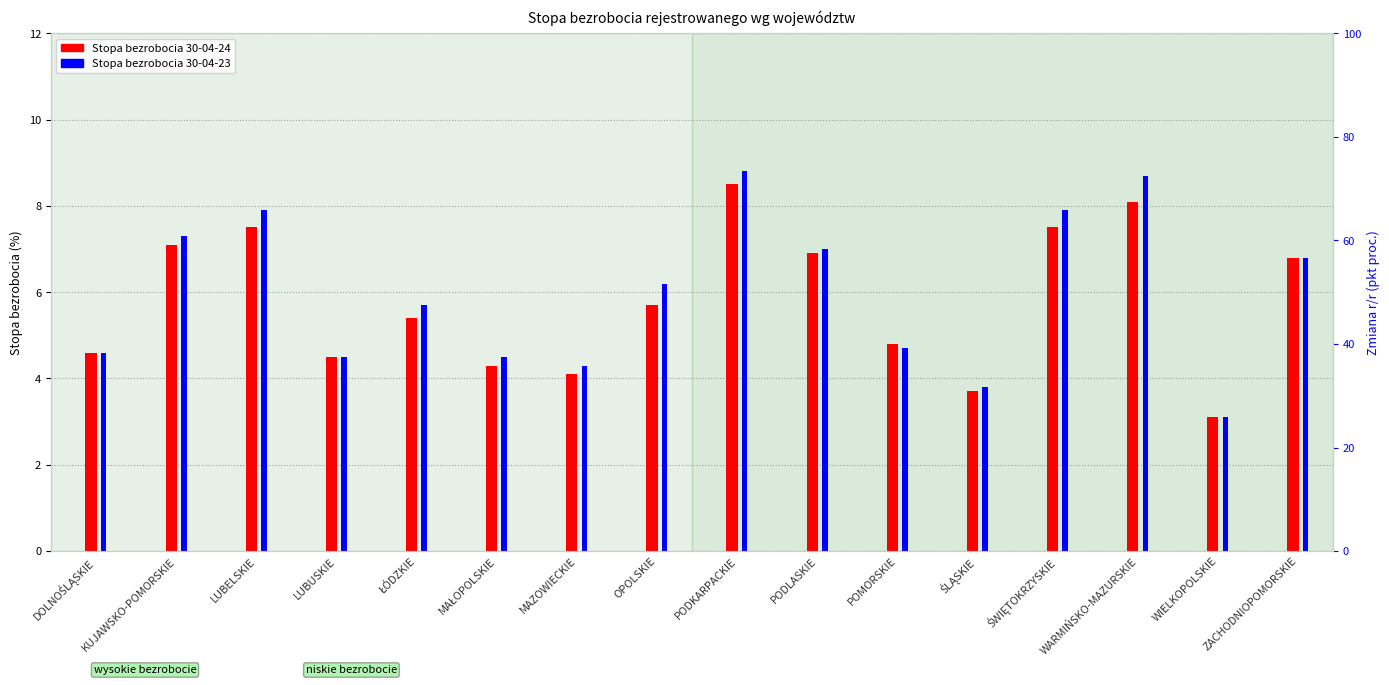

What is the difference between the Stopa bezrobocia 30-04-24 values at PODKARPACKIE and LUBELSKIE?

1.0